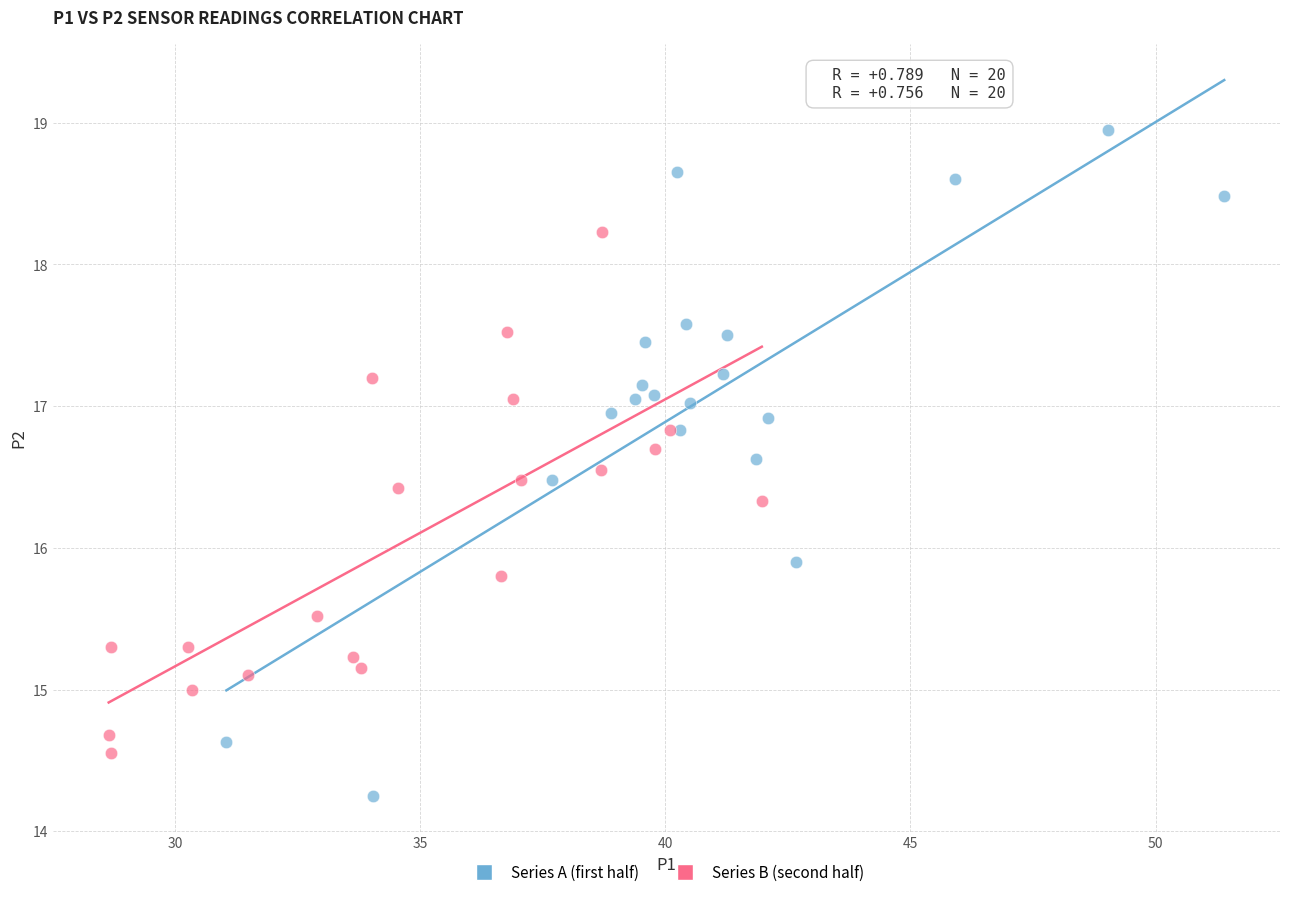

Which series has the largest Y range (max minus min)?

Series A (first half)